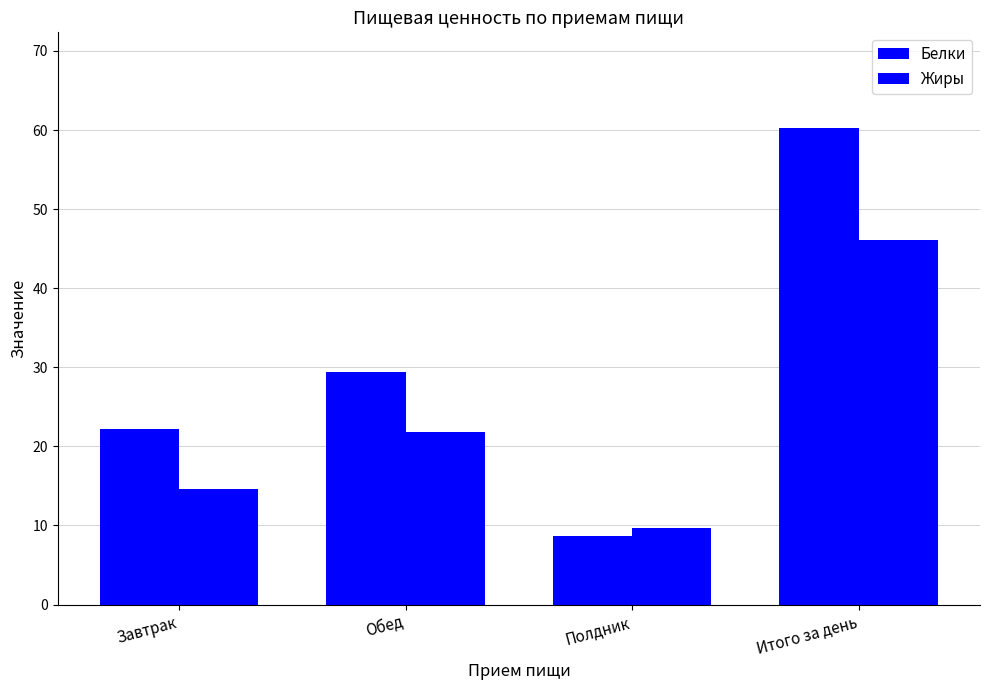

List the series in order of their overall mean, lowest first.

Жиры, Белки